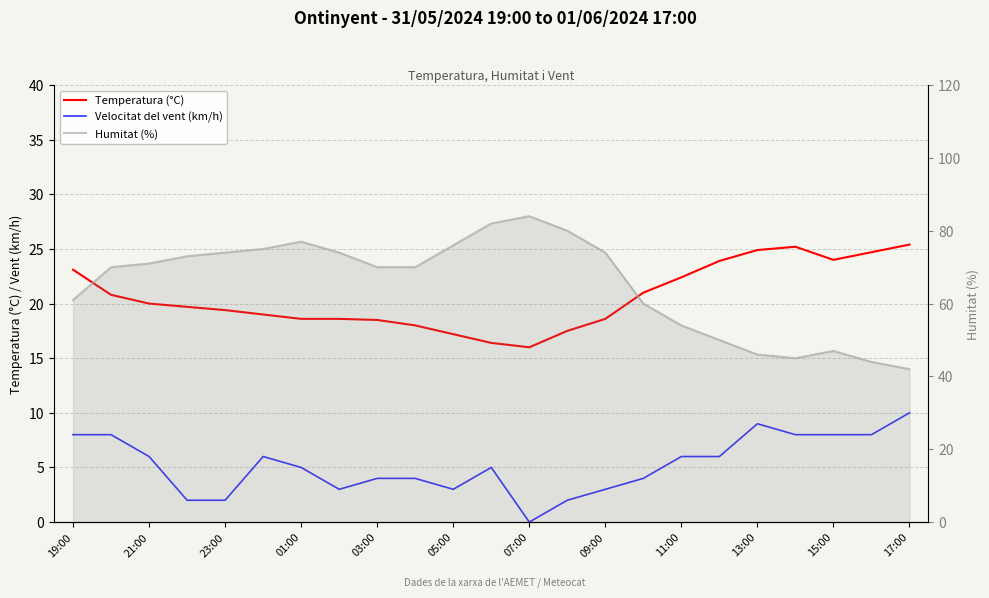

Which series has the largest total across all categories?

Humitat (%)